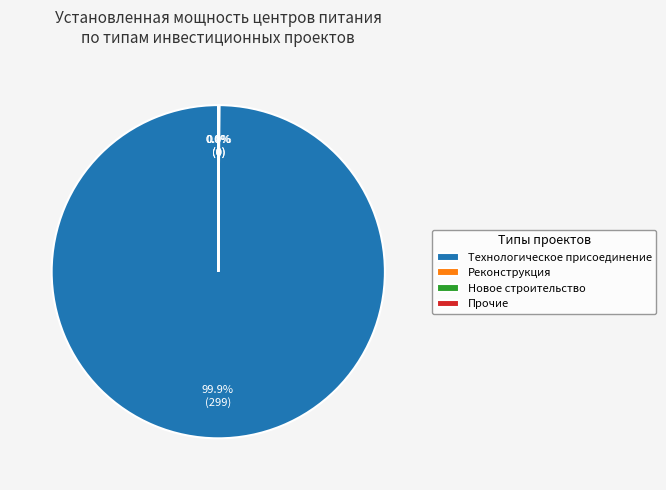

What is the majority slice?

Технологическое присоединение